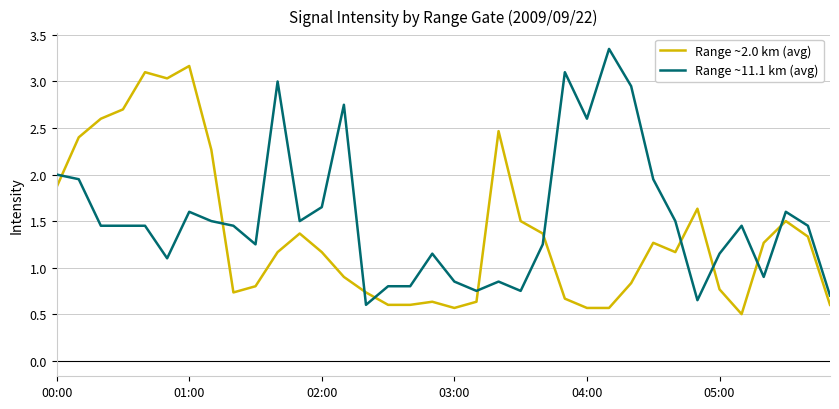

What is the difference between the maximum and minimum values in the Range ~2.0 km (avg) series?

2.7